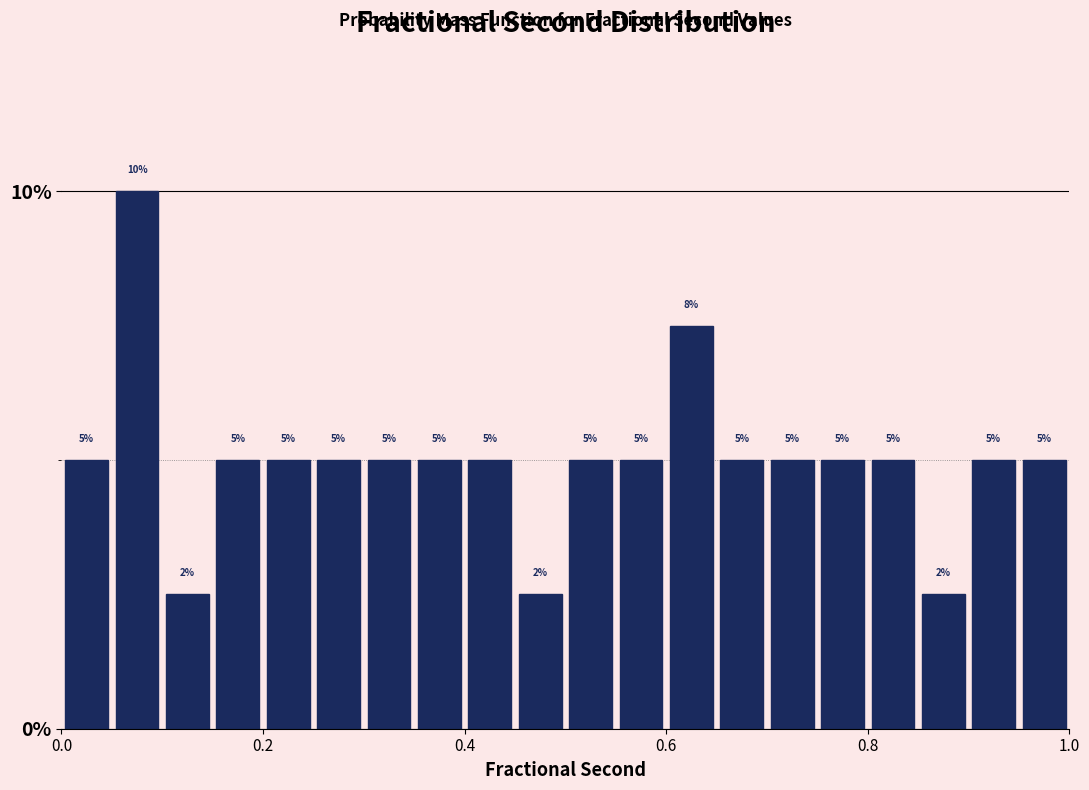

Read against the x-axis, roughly where is the centre of the tallest bar?

0.08